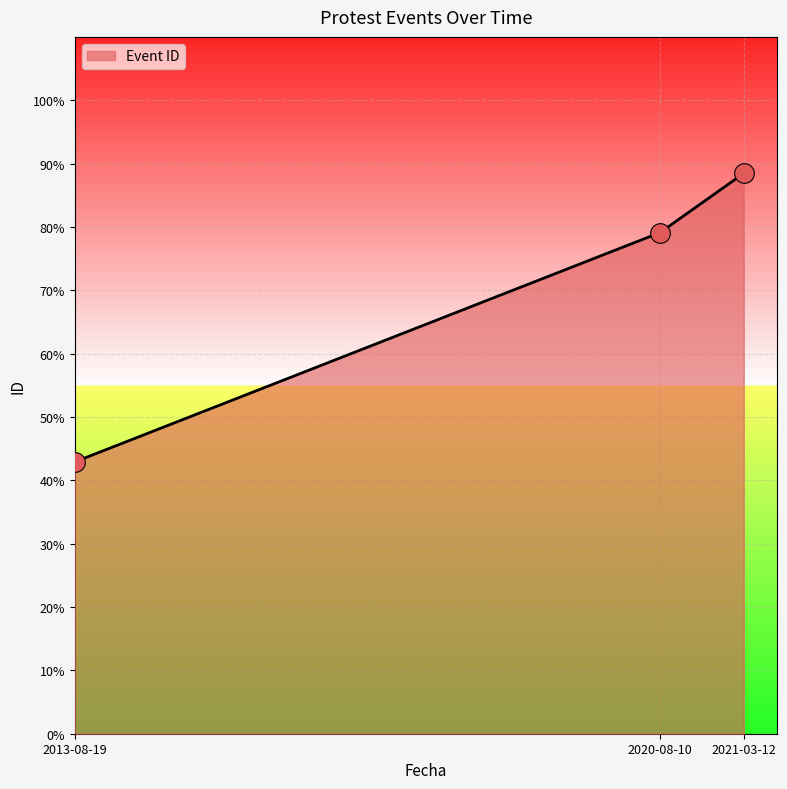

Between 2021-03-12 and 2020-08-10, which is larger?

2021-03-12